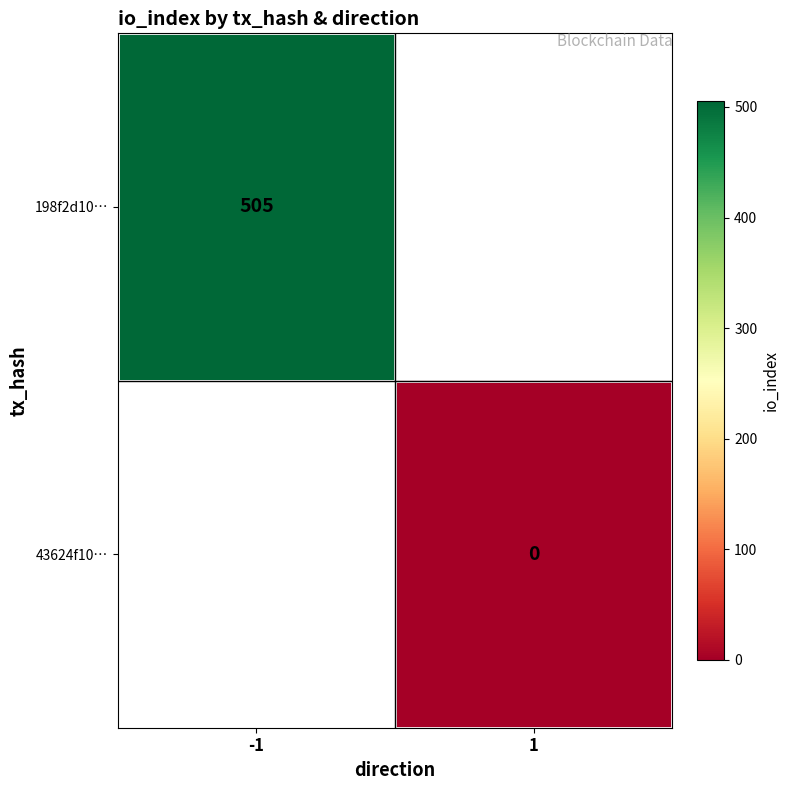

How many series are shown in this chart?

2